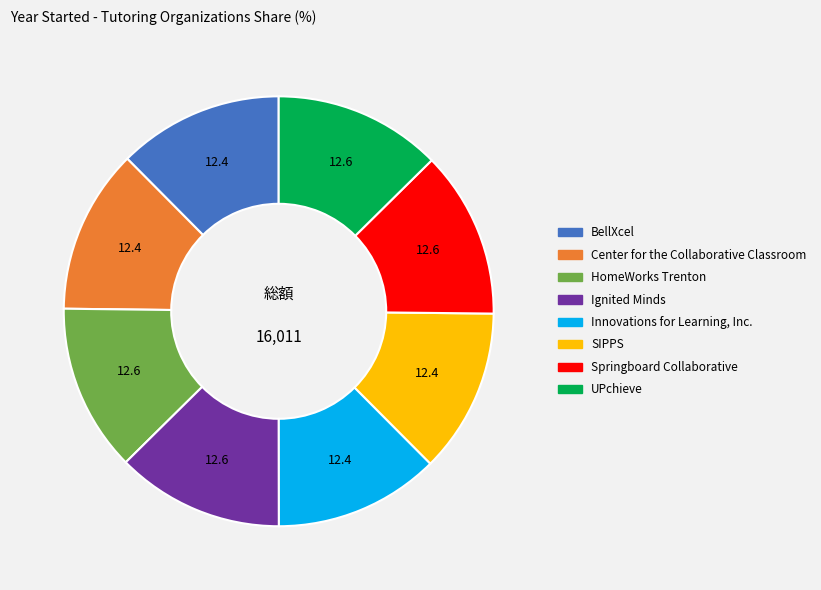

Count the number of slices in the pie.

8